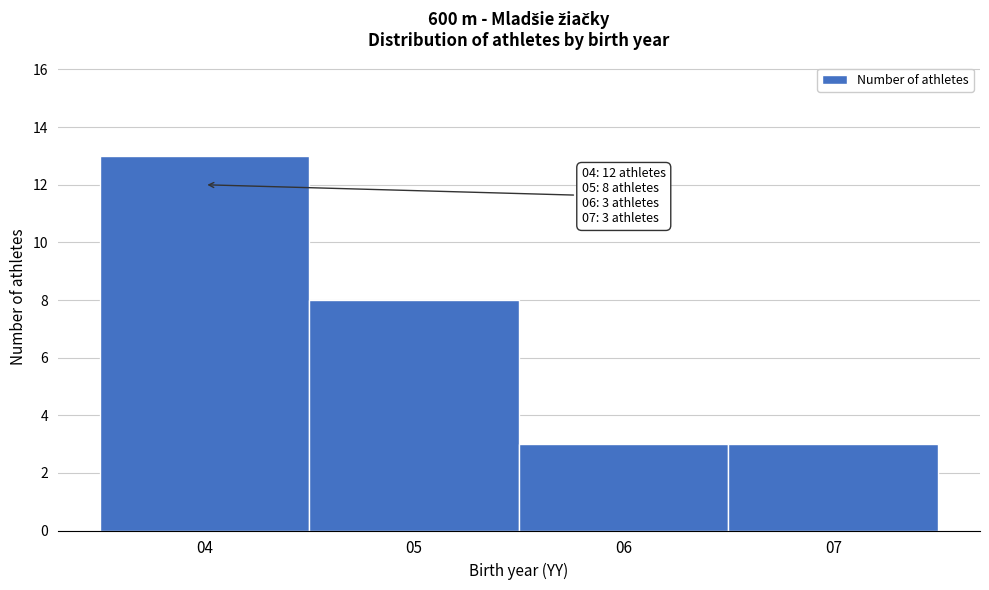

Over which range of the x-axis is the bar tallest?

3.5 to 4.5